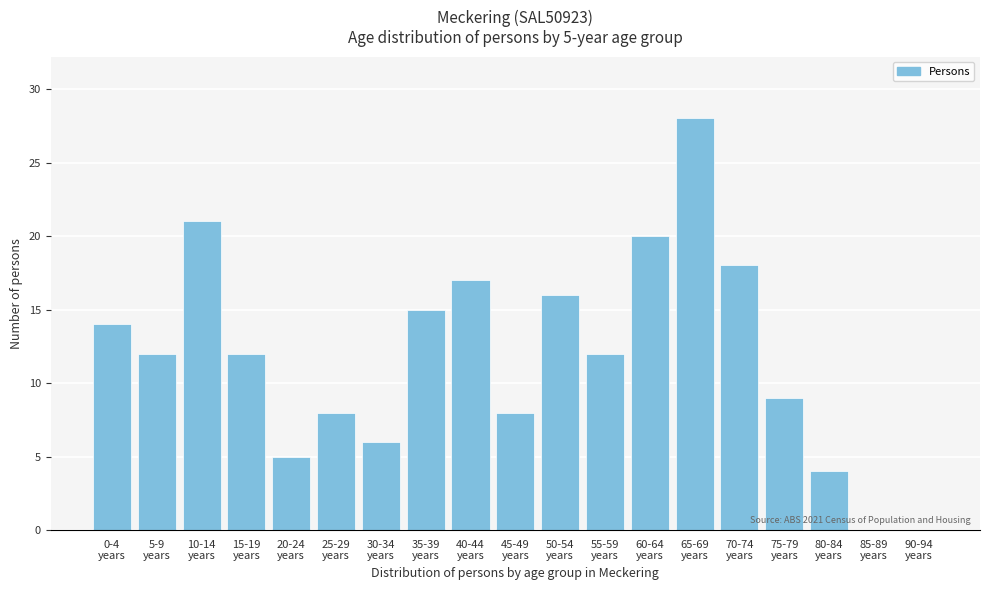

What is the sum of all values?

225